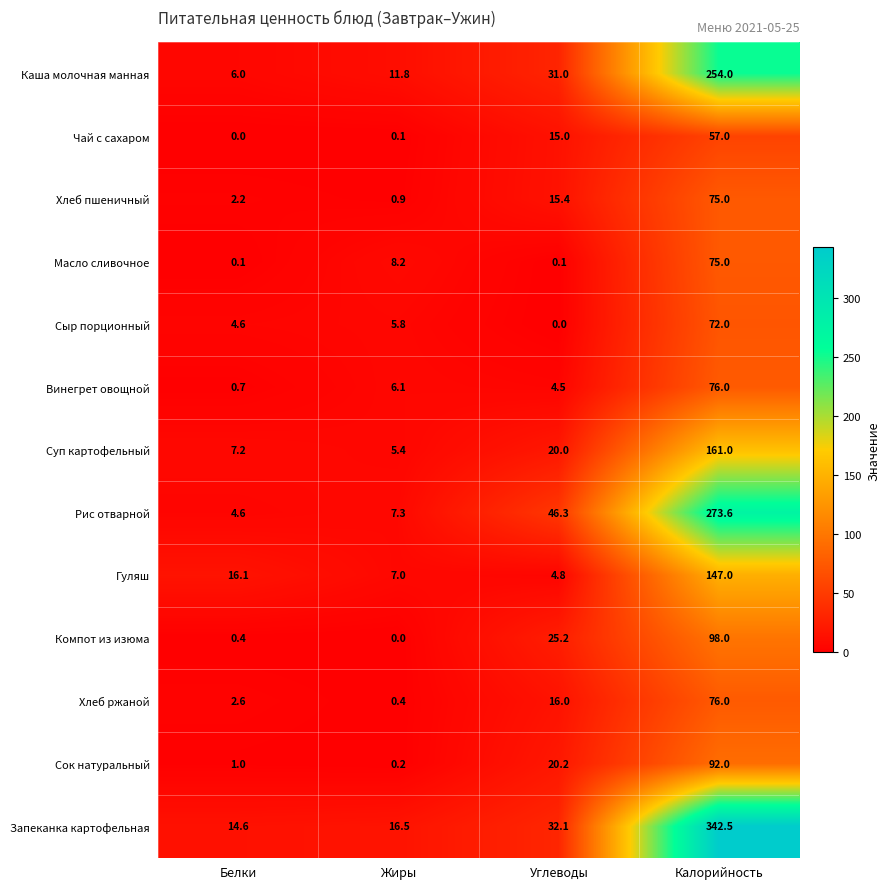

Which series has the widest spread of values?

Запеканка картофельная